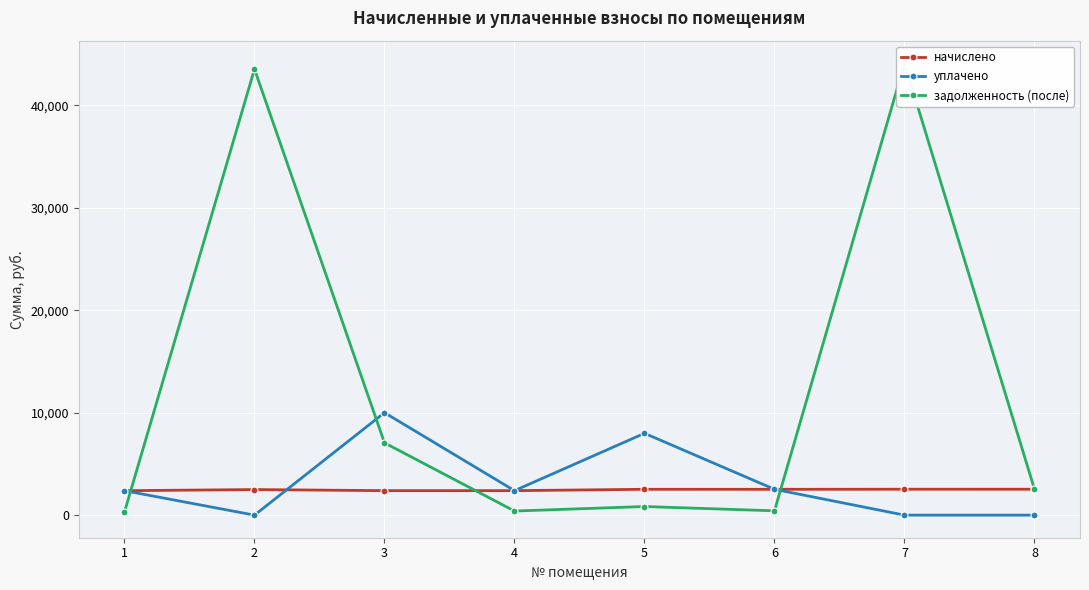

The начислено series shows 672.9 at 7. True or false?

False